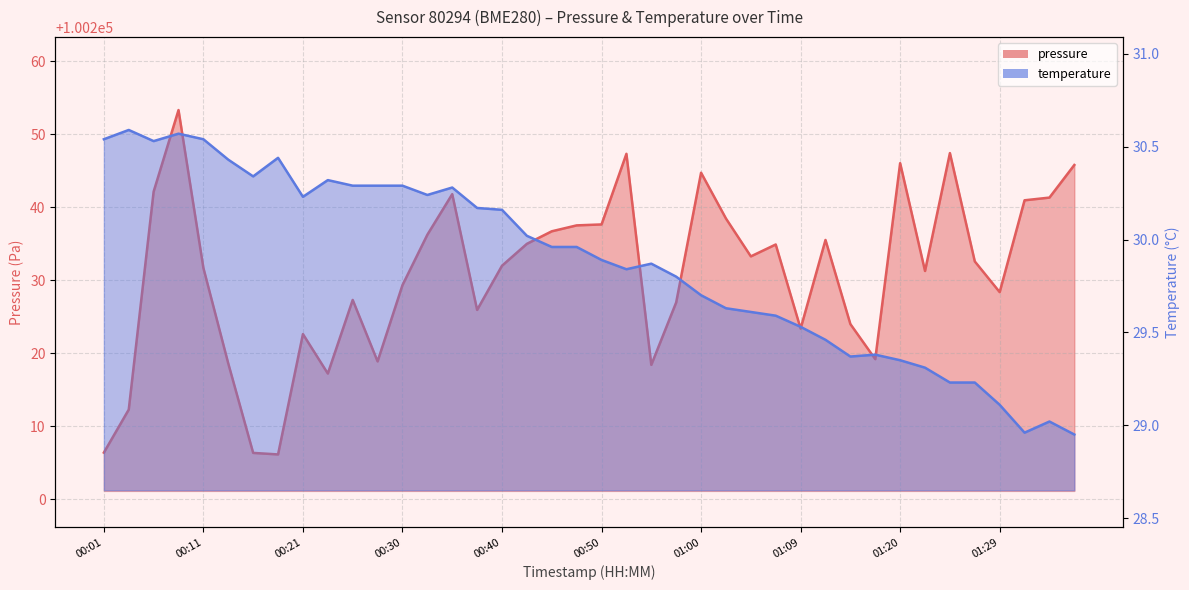

At which label does temperature first exceed 29?

00:01